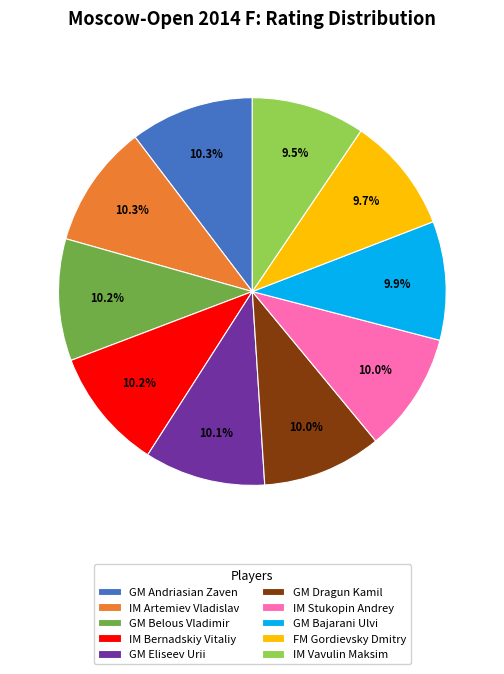

Is it true that IM Stukopin Andrey is 2% of the pie?

False